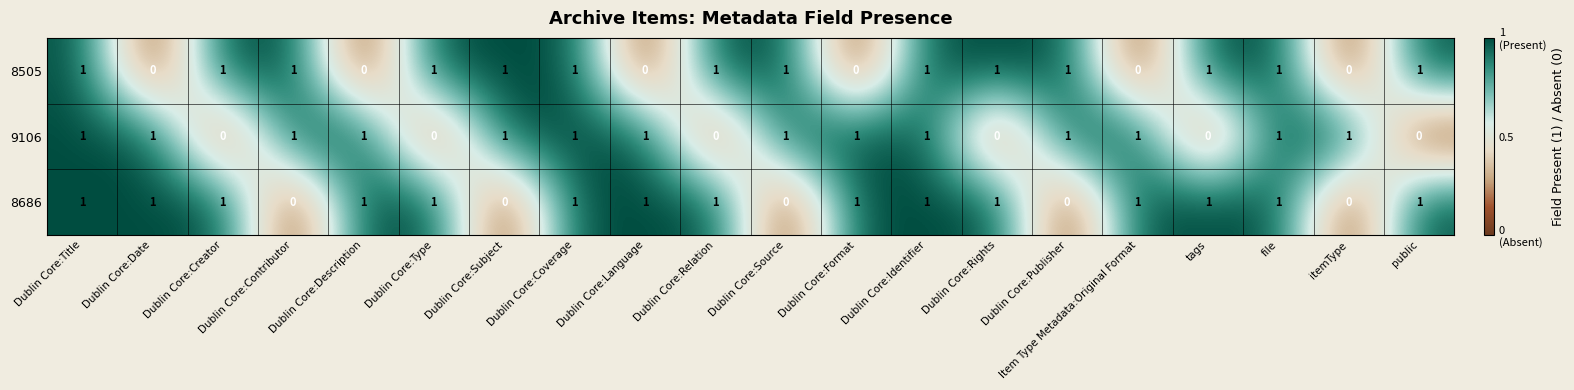

How many distinct data groups are displayed?

3